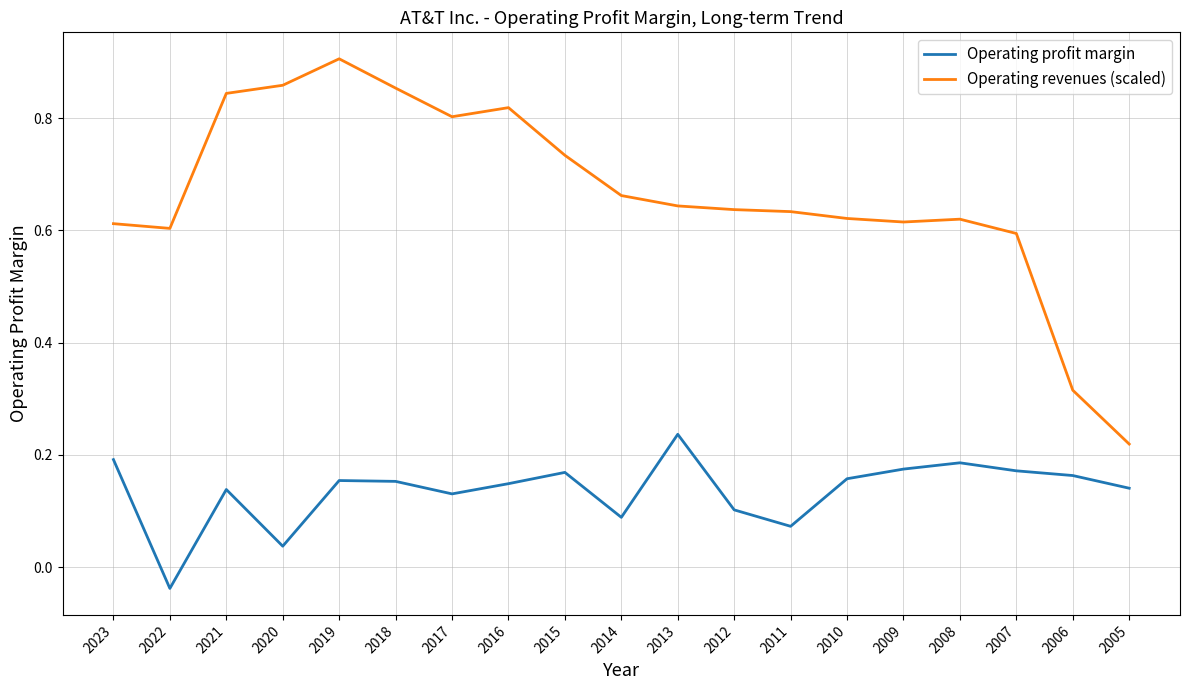

What is the total value across all series at 2005?

0.4